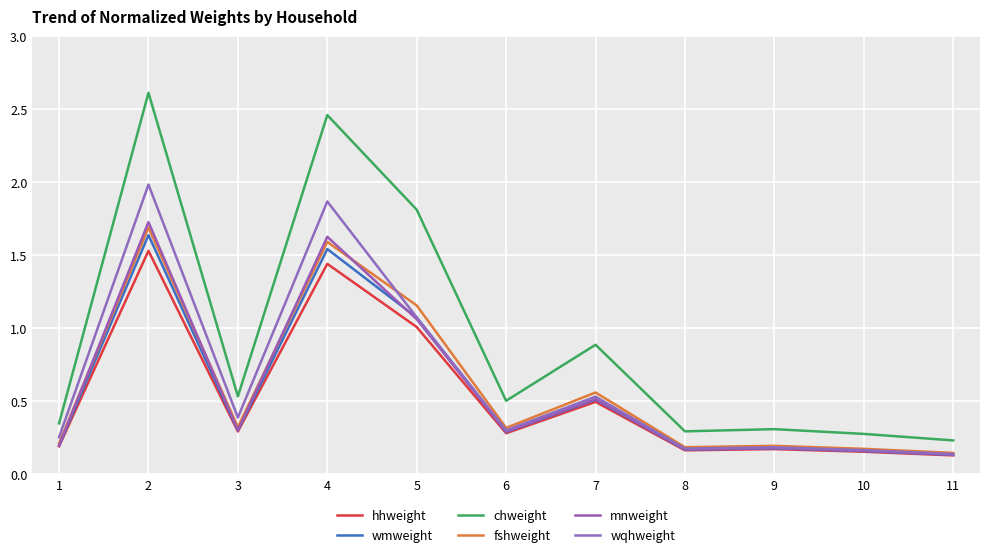

Which has a higher value, 10 or 8?

8